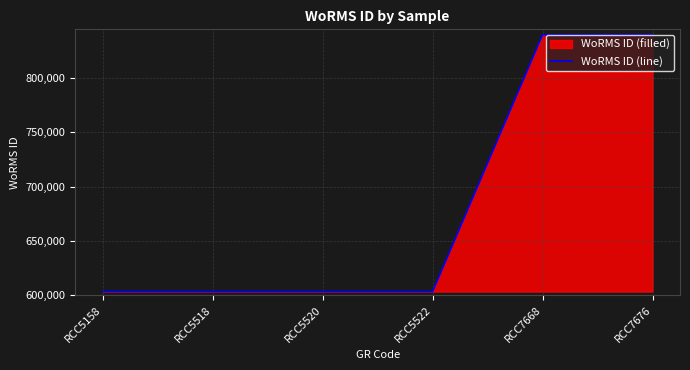

What is the smallest value displayed?

603334